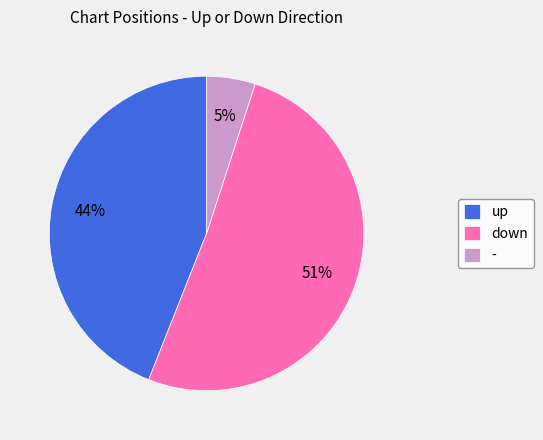

What is the smallest slice in the pie chart?

-